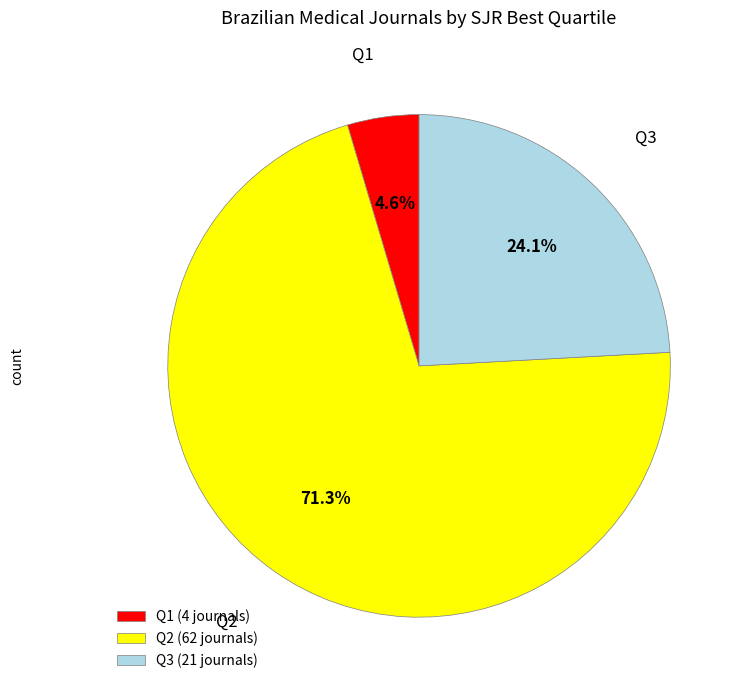

Rank the categories by value from highest to lowest.

Q2, Q3, Q1